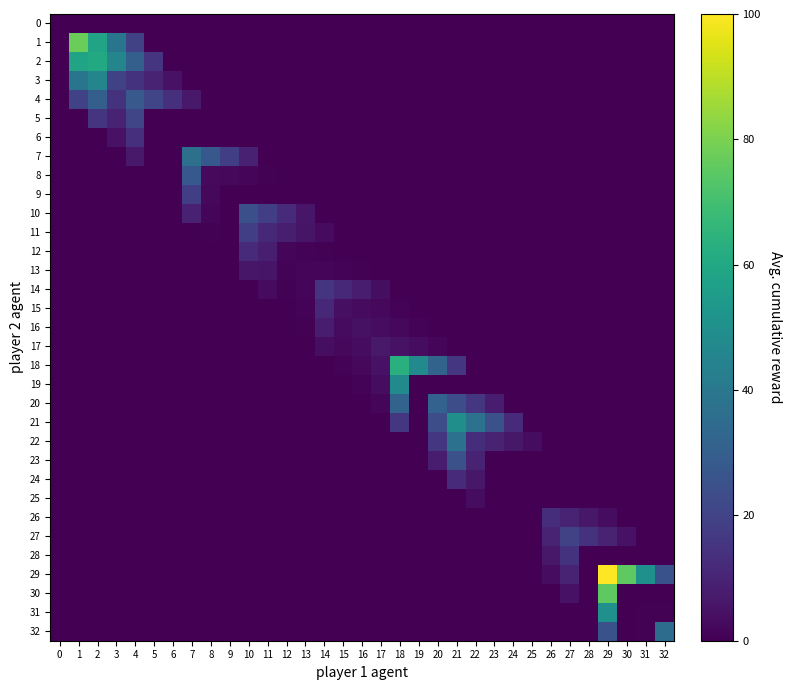

Which series has the widest spread of values?

29